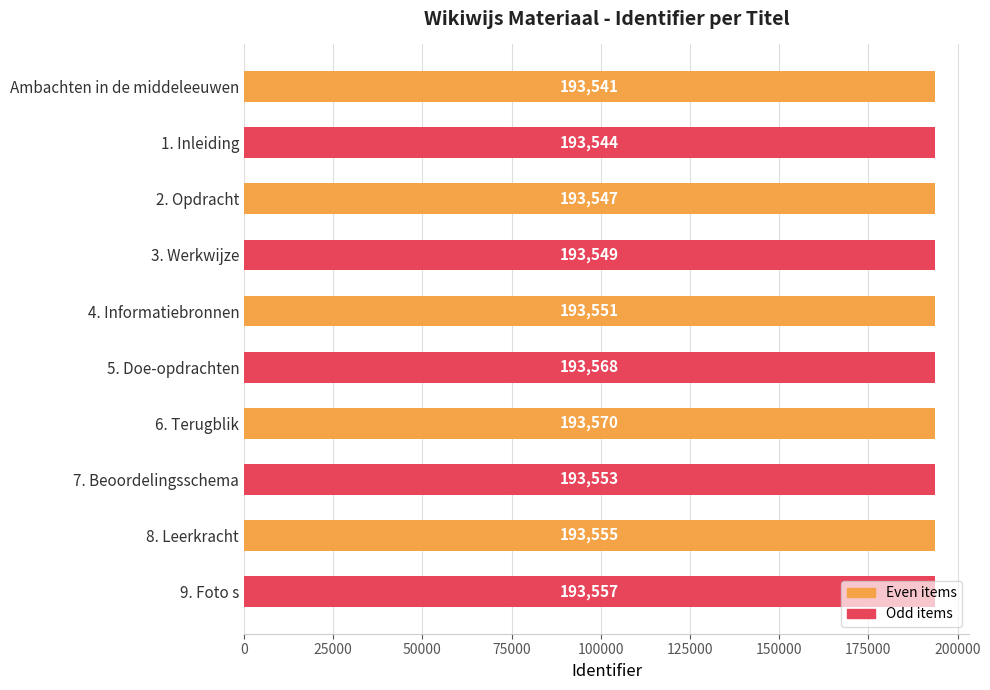

How many bars are there in total?

10